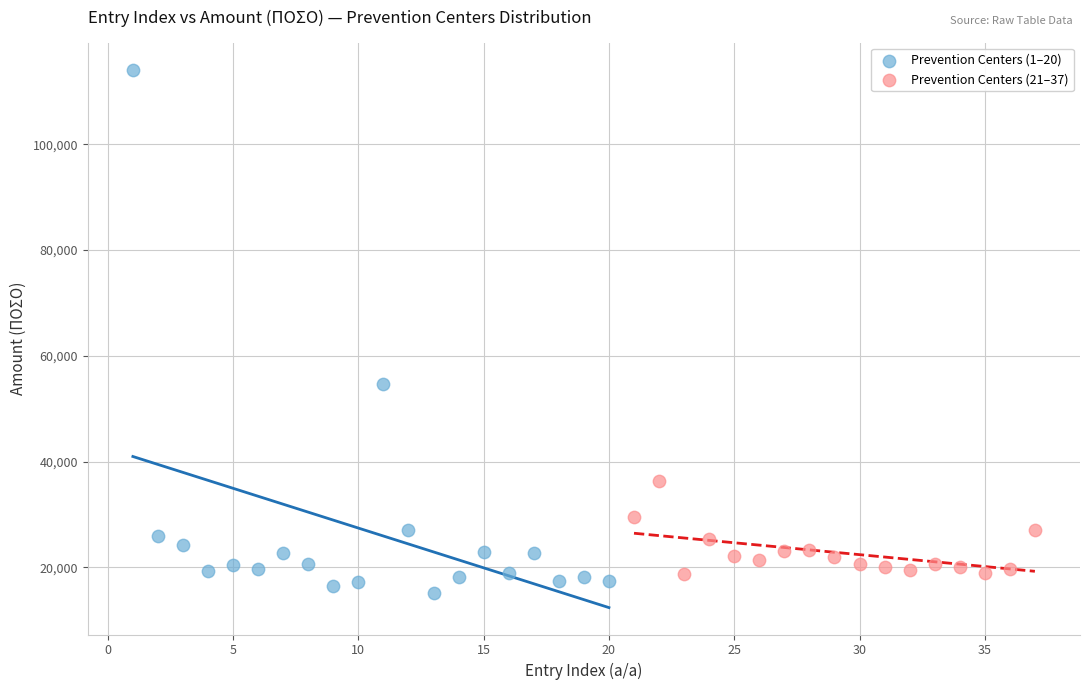

Which series contains the lowest Y value?

Prevention Centers (1–20)